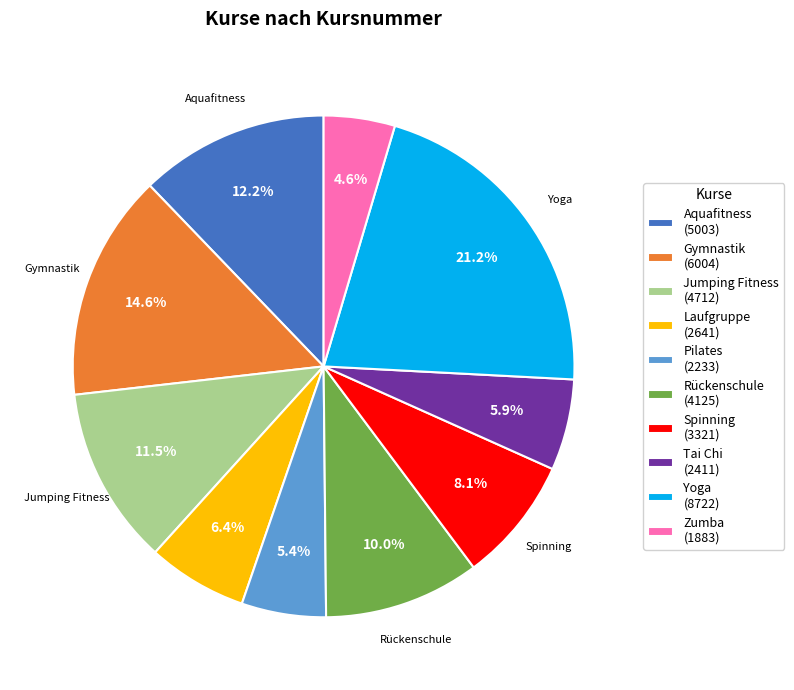

To the nearest percent, what percentage of the pie is Yoga?

21%